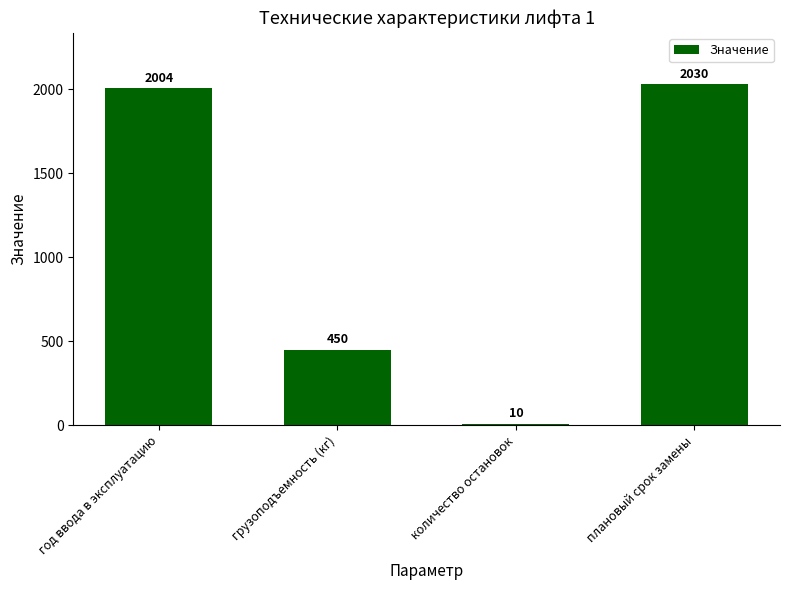

What is the label of the 4th bar from the left?

плановый срок замены